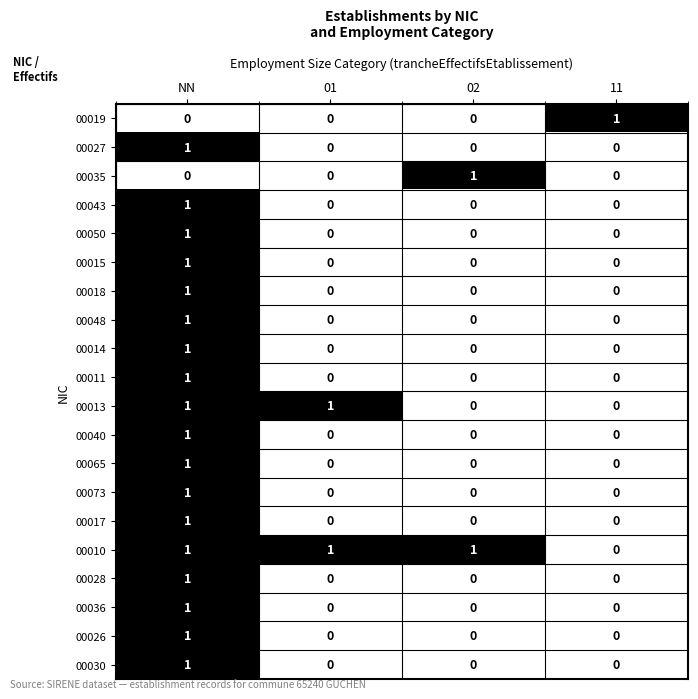

Which category has the highest value in the 00073 series?

NN